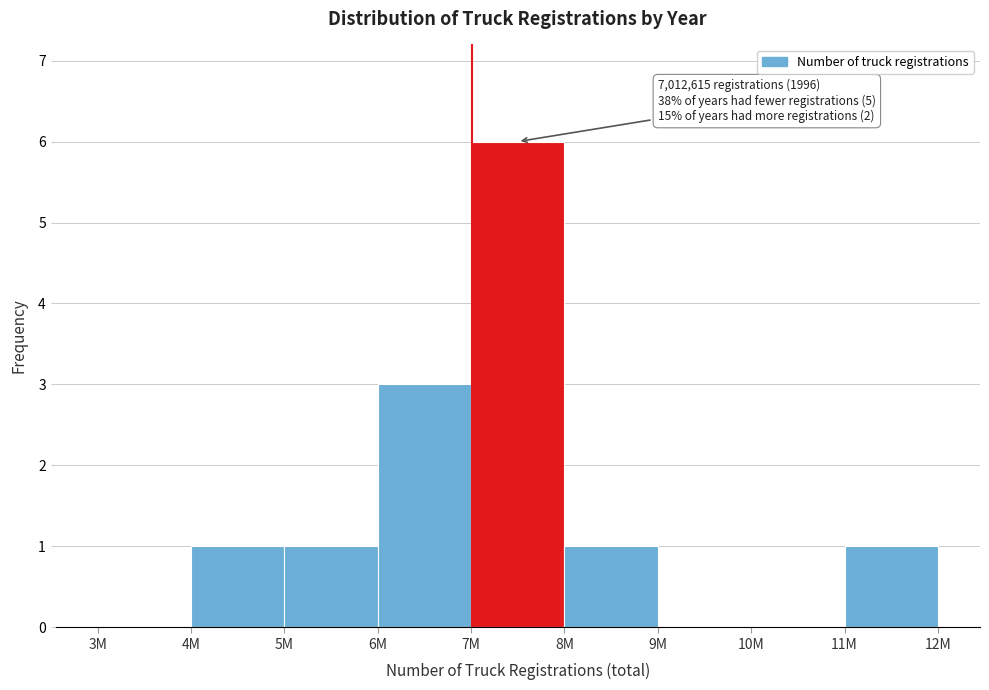

Reading left to right, what are all the values shown in this chart?

3M=0	4M=1	5M=1	6M=3	7M=6	8M=1	9M=0	10M=0	11M=1